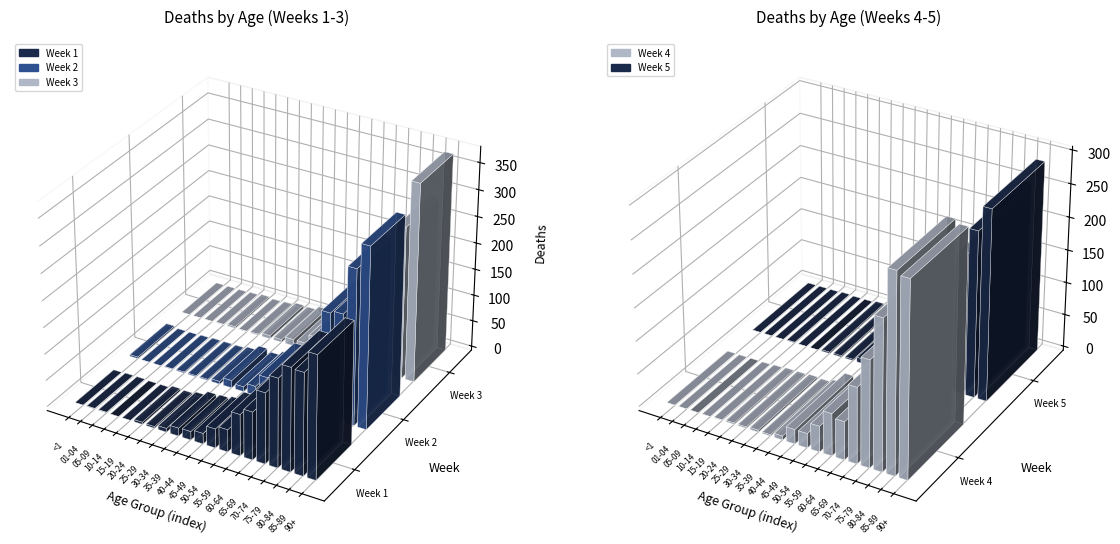

The Week 2 series shows 1 at 25-29. True or false?

False